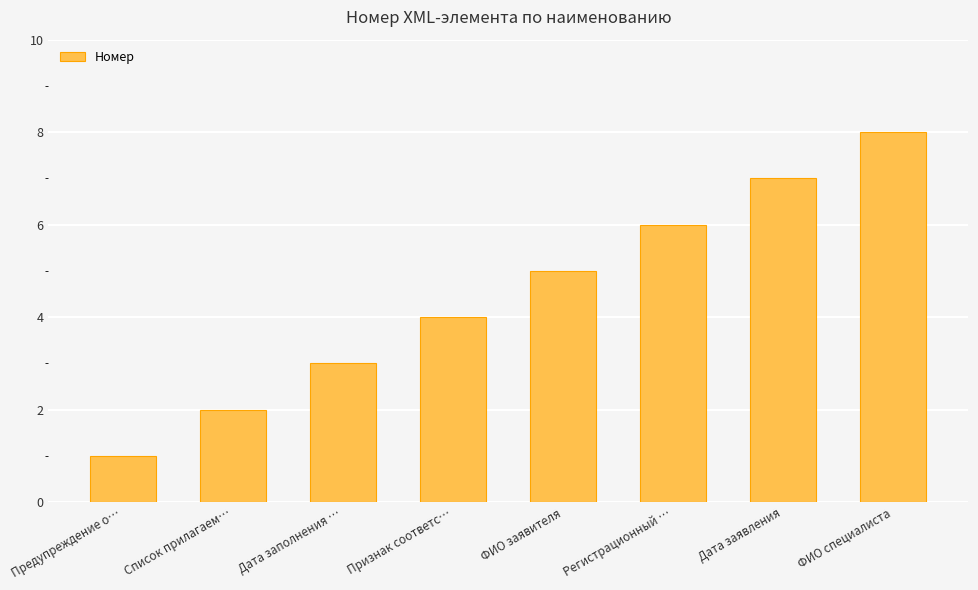

Rank the categories by value from highest to lowest.

ФИО специалиста, Дата заявления, Регистрационный …, ФИО заявителя, Признак соответс…, Дата заполнения …, Список прилагаем…, Предупреждение о…